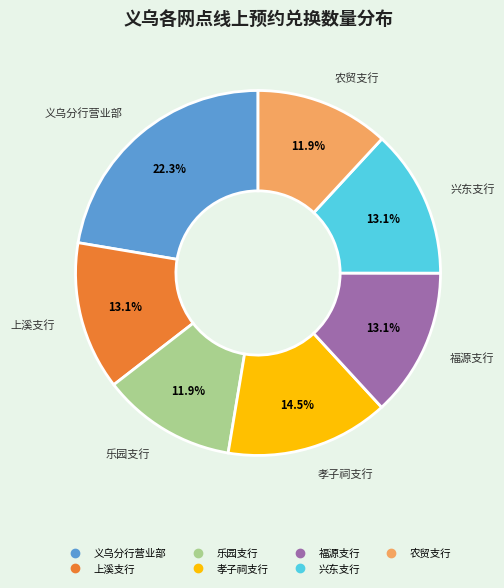

To the nearest percent, what is the difference between the 义乌分行营业部 and 孝子祠支行 slice percentages?

8%